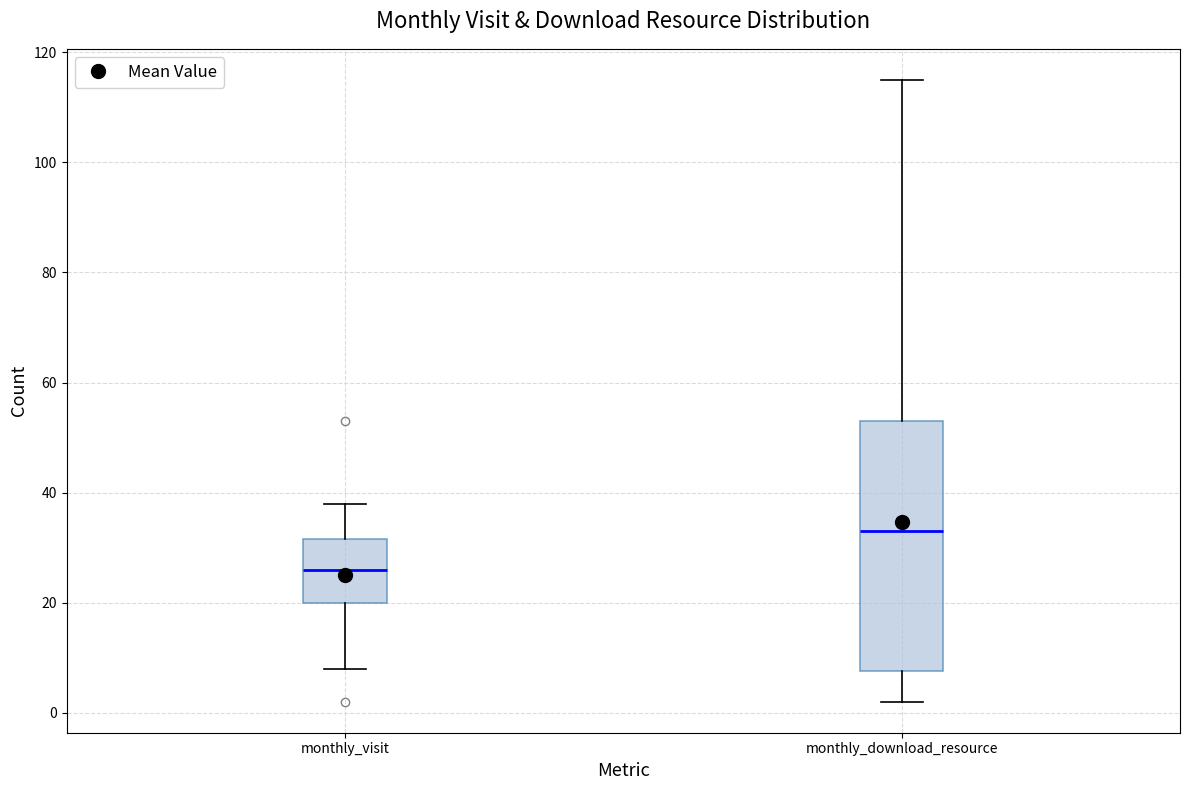

Where does the lower whisker of the box for monthly_download_resource end on the y-axis? The values are not printed on the chart, so give them approximately, as read against the axis.

2